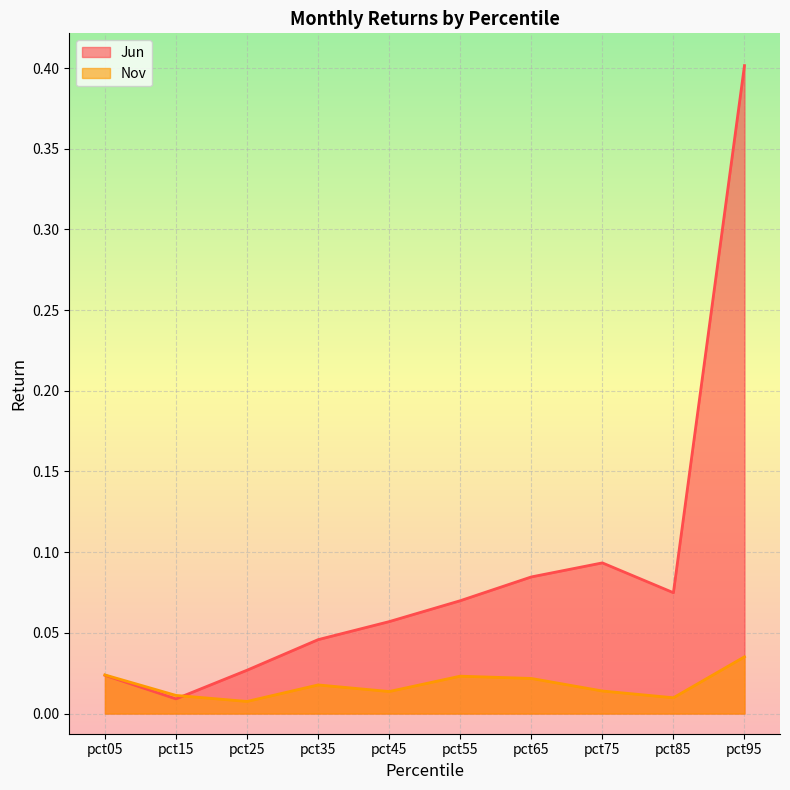

How many data points does each series have?

10